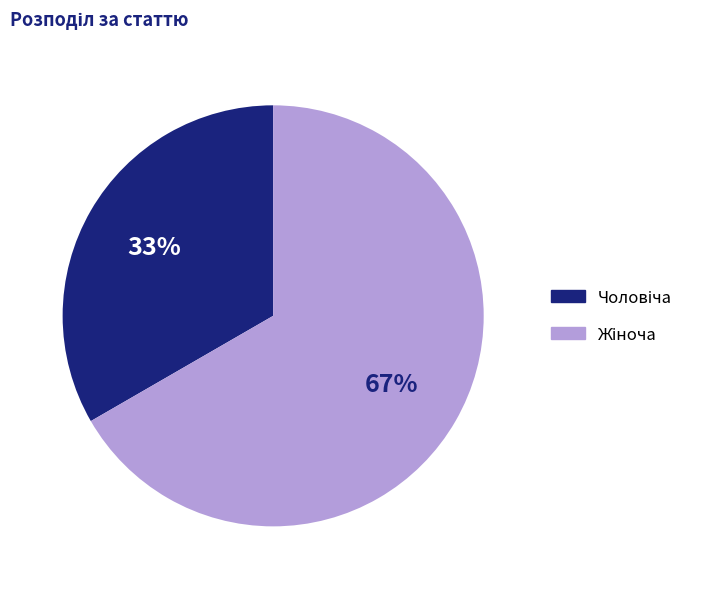

How many slices are in this pie chart?

2